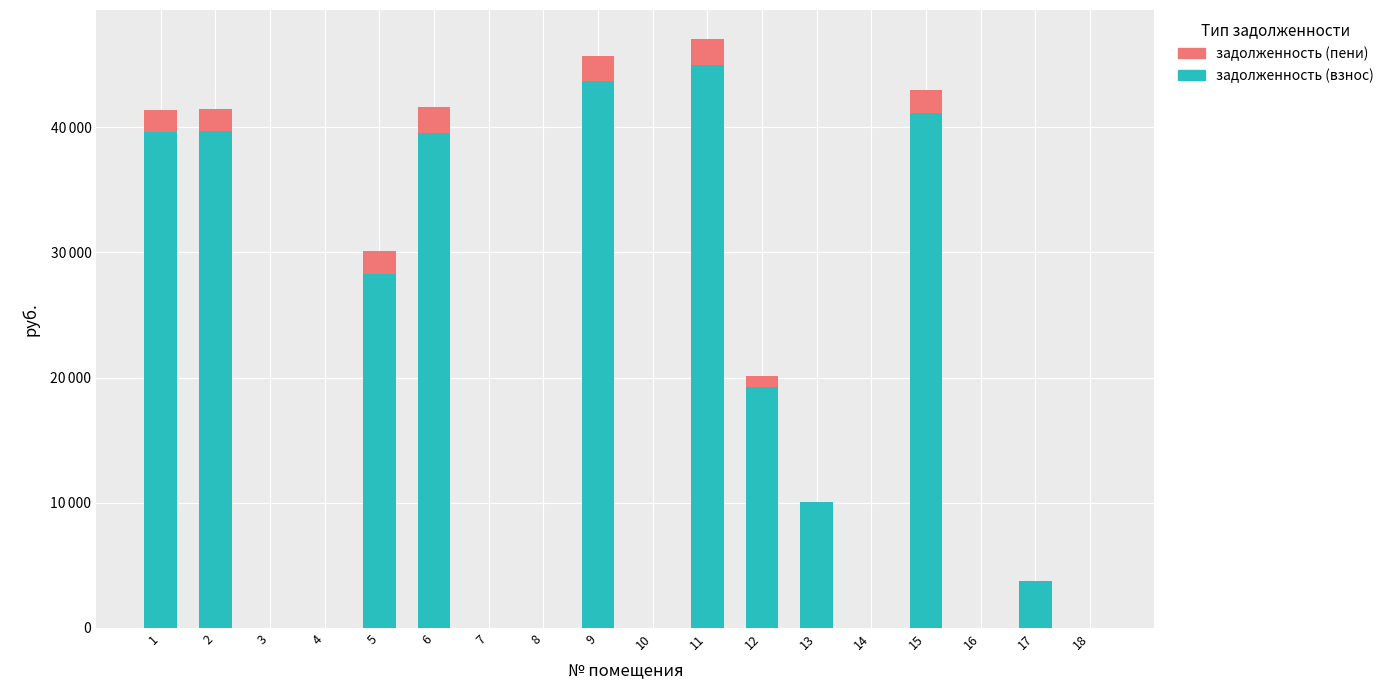

Rank the series by their average value, from highest to lowest.

задолженность (взнос), задолженность (пени)